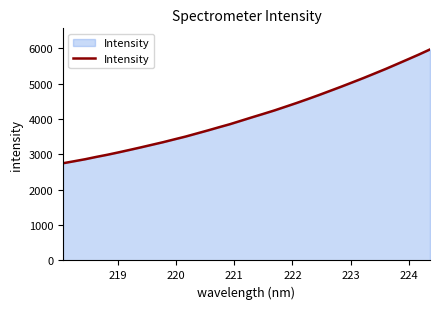

Reading right to left, transcribe all the data shown in this chart.

5965.1	5821.0	5683.6	5547.4	5411.8	5283.2	5155.3	5032.7	4910.8	4792.9	4675.1	4562.1	4451.5	4345.9	4240.4	4143.1	4047.3	3949.3	3851.4	3763.9	3673.8	3587.2	3500.5	3422.7	3343.3	3270.1	3196.6	3125.4	3055.5	2988.3	2927.1	2861.6	2804.1	2747.4